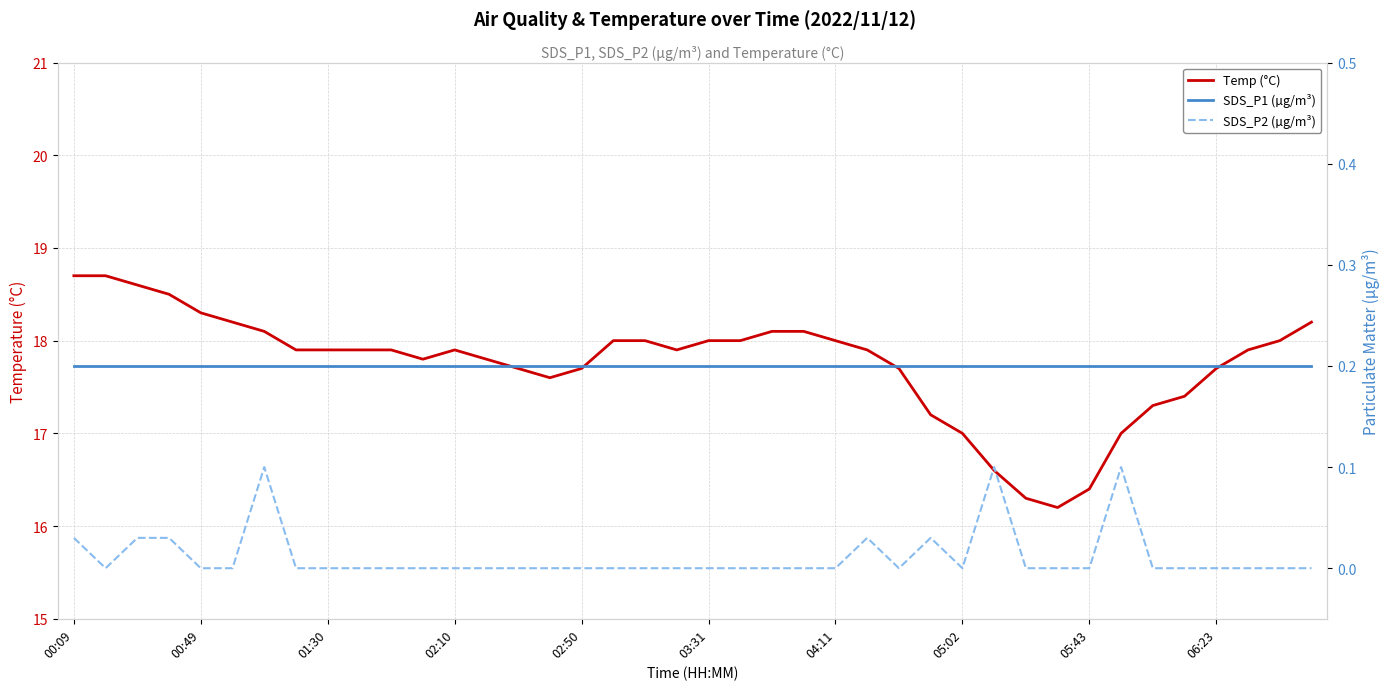

Reading left to right, list all the values displayed in this chart.

Temp (°C): 18.7	18.7	18.6	18.5	18.3	18.2	18.1	17.9	17.9	17.9	17.9	17.8	17.9	17.8	17.7	17.6	17.7	18.0	18.0	17.9	18.0	18.0	18.1	18.1	18.0	17.9	17.7	17.2	17.0	16.6	16.3	16.2	16.4	17.0	17.3	17.4	17.7	17.9	18.0	18.2
SDS_P1 (µg/m³): 0.2	0.2	0.2	0.2	0.2	0.2	0.2	0.2	0.2	0.2	0.2	0.2	0.2	0.2	0.2	0.2	0.2	0.2	0.2	0.2	0.2	0.2	0.2	0.2	0.2	0.2	0.2	0.2	0.2	0.2	0.2	0.2	0.2	0.2	0.2	0.2	0.2	0.2	0.2	0.2
SDS_P2 (µg/m³): 0.0	0.0	0.0	0.0	0.0	0.0	0.1	0.0	0.0	0.0	0.0	0.0	0.0	0.0	0.0	0.0	0.0	0.0	0.0	0.0	0.0	0.0	0.0	0.0	0.0	0.0	0.0	0.0	0.0	0.1	0.0	0.0	0.0	0.1	0.0	0.0	0.0	0.0	0.0	0.0